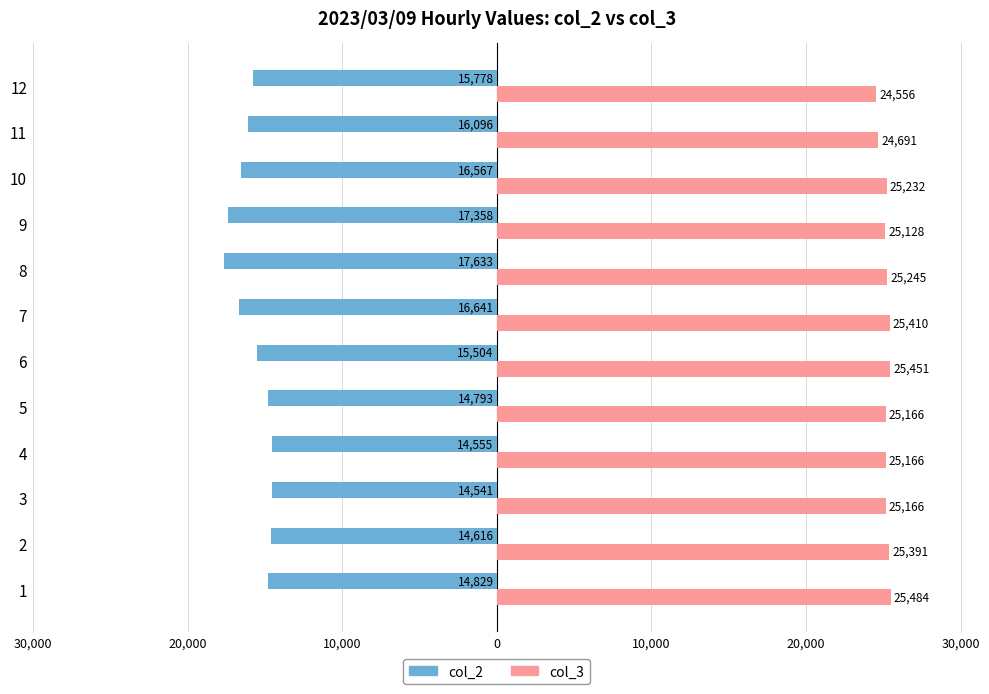

What is the minimum value for col_3?

24556